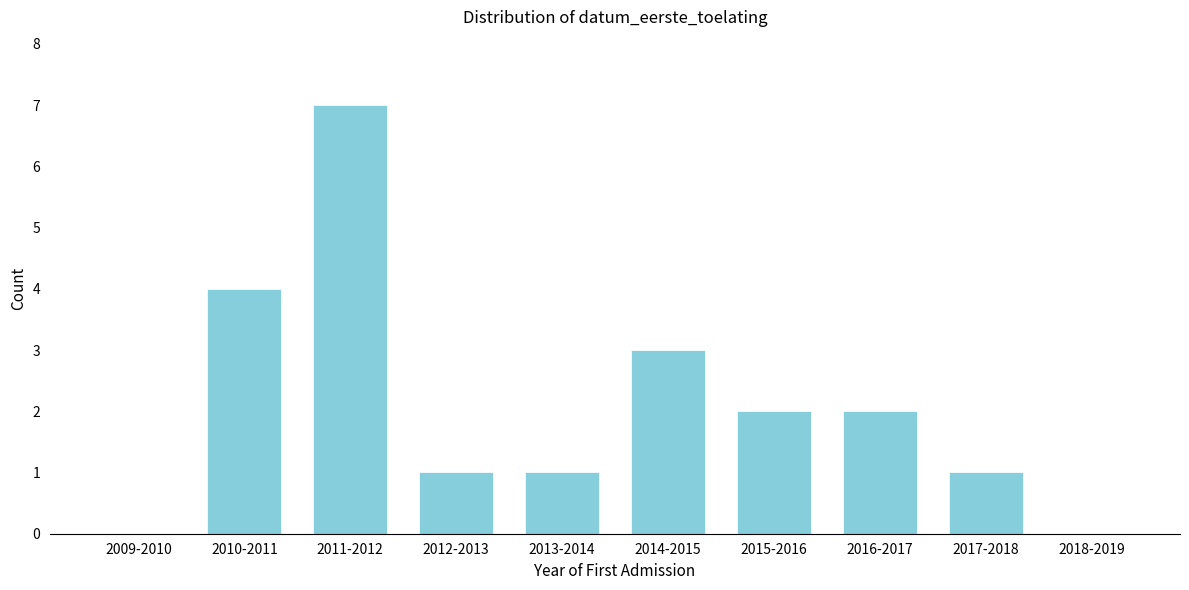

Reading left to right, list all the values displayed in this chart.

2009-2010=0	2010-2011=4	2011-2012=7	2012-2013=1	2013-2014=1	2014-2015=3	2015-2016=2	2016-2017=2	2017-2018=1	2018-2019=0